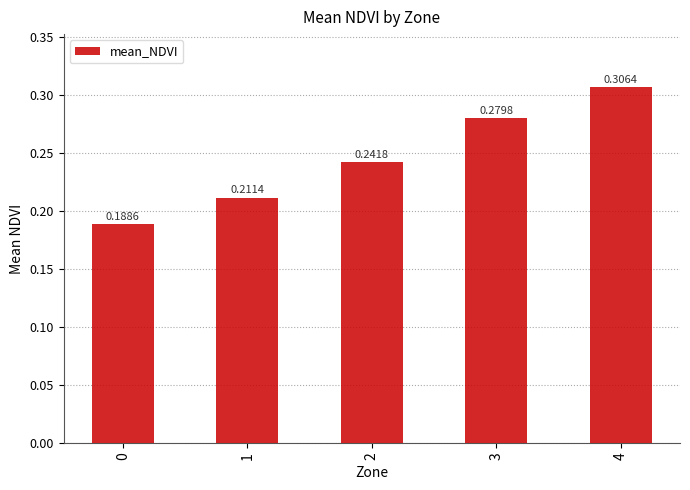

What is the sum of the values at 1 and 3?

0.5